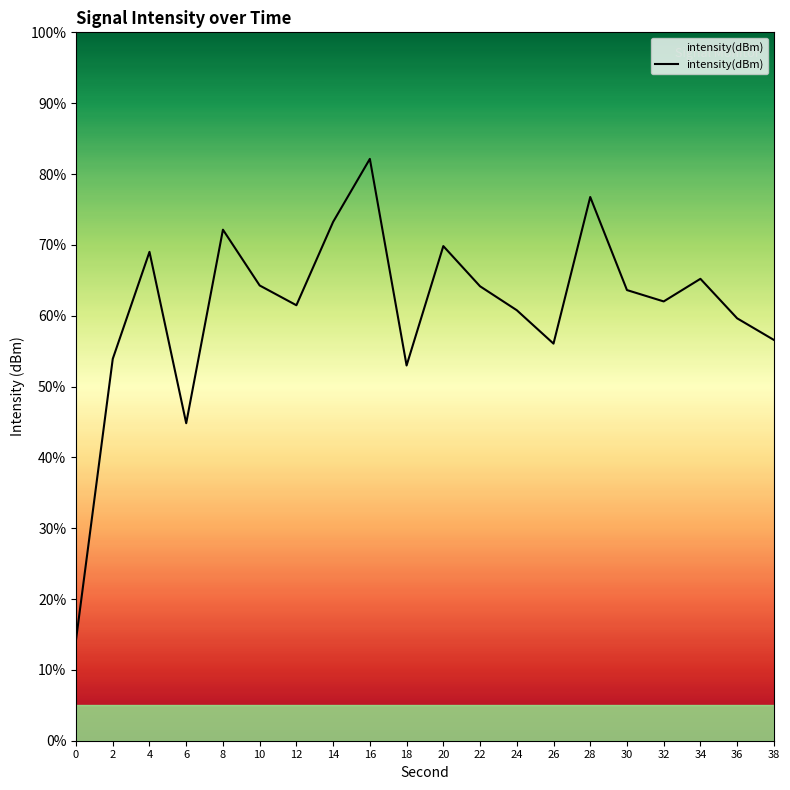

List the labels in order of value, largest first.

16, 28, 14, 8, 20, 4, 34, 10, 22, 30, 32, 12, 24, 36, 38, 26, 2, 18, 6, 0